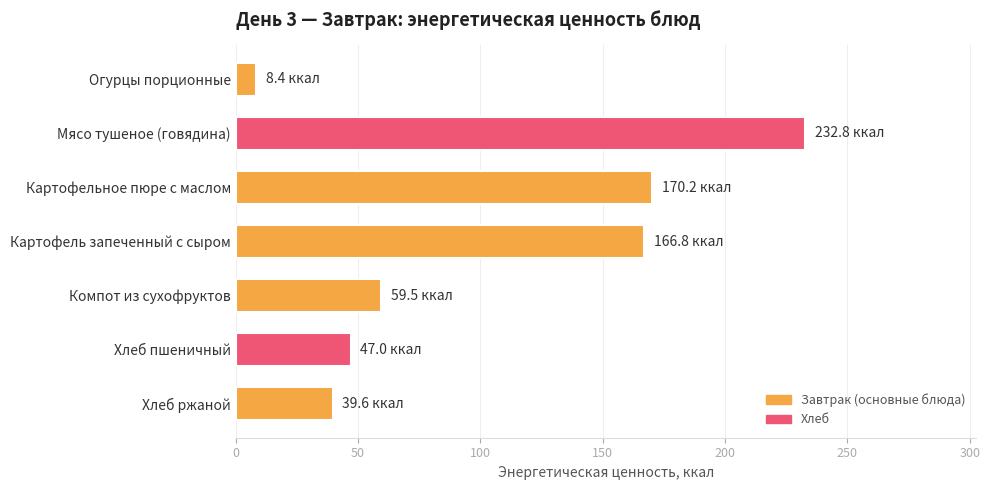

List the labels in order of value, largest first.

Мясо тушеное (говядина), Картофельное пюре с маслом, Картофель запеченный с сыром, Компот из сухофруктов, Хлеб пшеничный, Хлеб ржаной, Огурцы порционные